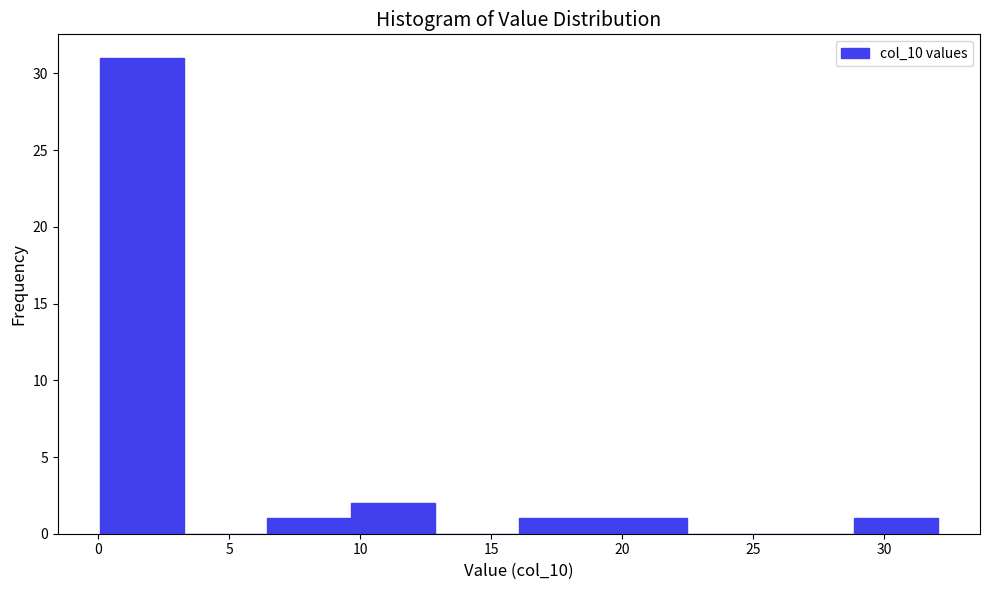

Reading left to right, list every bar in this chart as the range it spans on the x-axis followed by its height. Neither the bar edges nor the heights are printed on the chart, so give them approximately, as read against the axes.

0.0 to 3.5: 31
3.5 to 6.5: 0
6.5 to 9.5: 1
9.5 to 13.0: 2
13.0 to 16.0: 0
16.0 to 19.5: 1
19.5 to 22.5: 1
22.5 to 25.5: 0
25.5 to 29.0: 0
29.0 to 32.0: 1